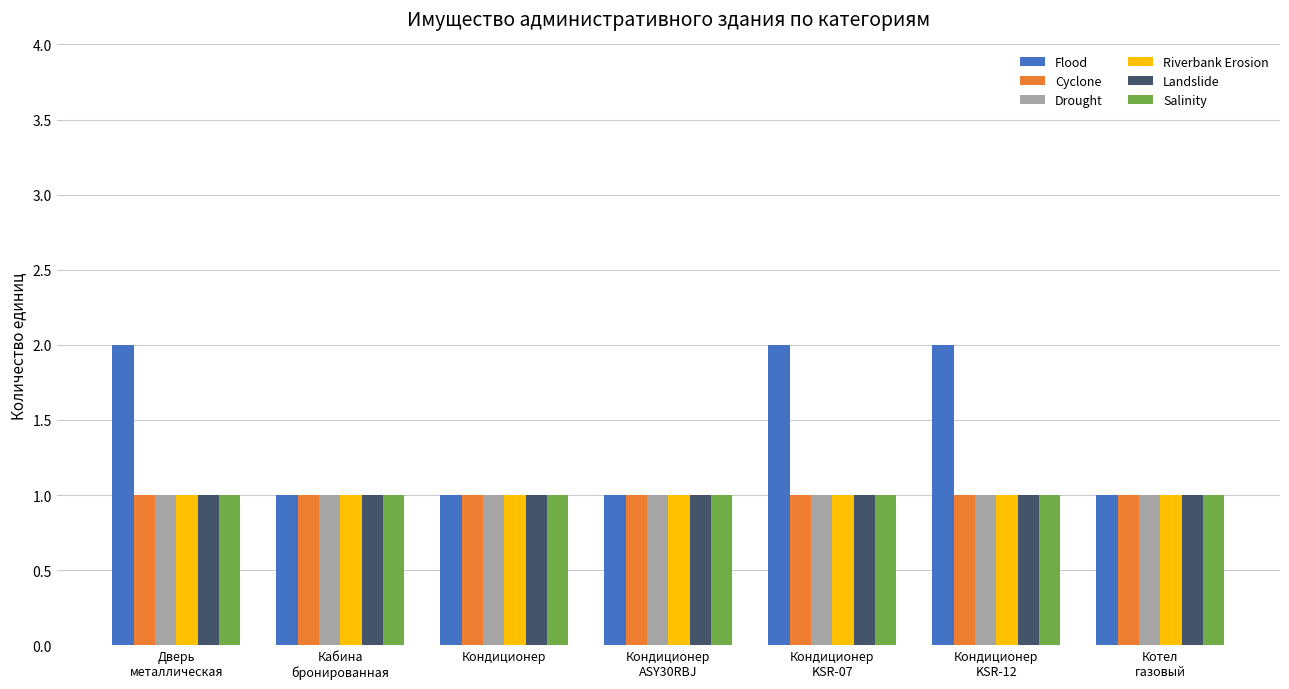

What is the minimum value shown in the chart?

1